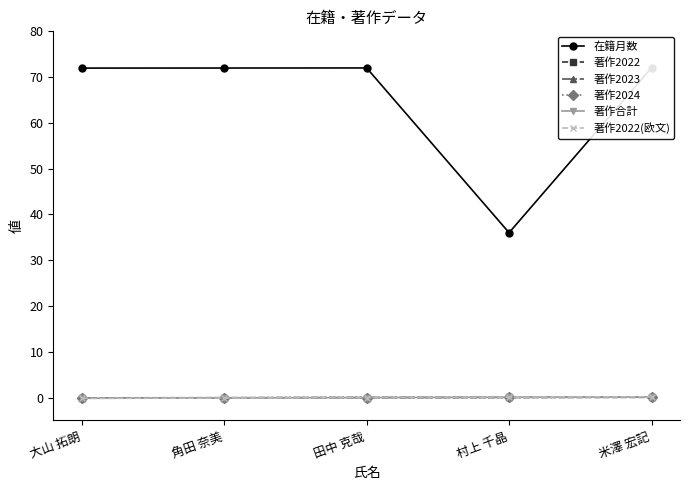

At how many categories does at least one series exceed 15?

5